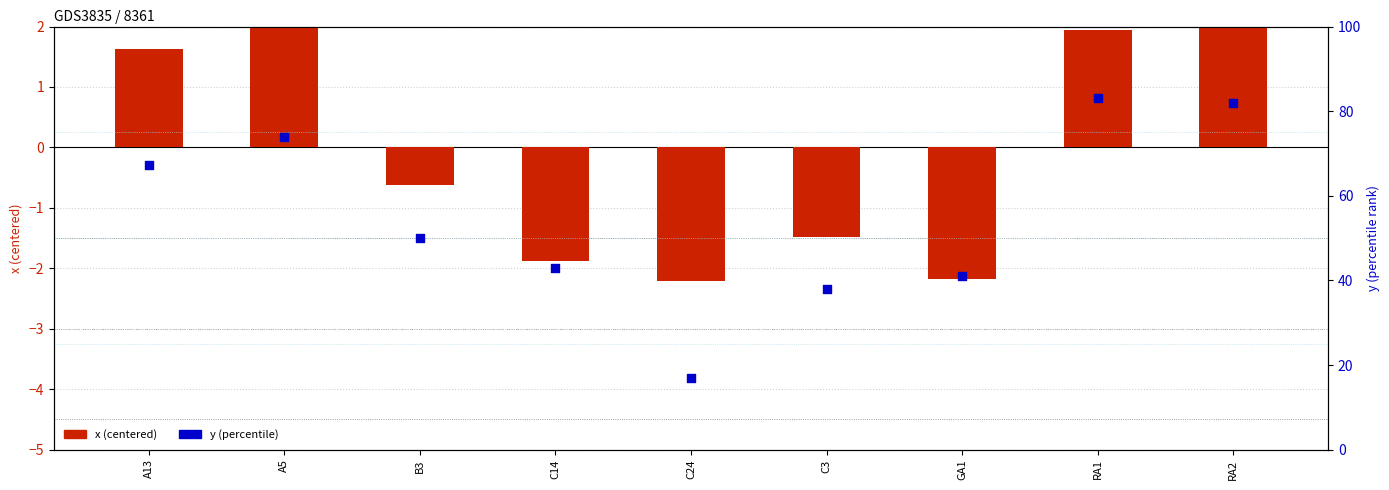

At how many categories does at least one series exceed 40?

7